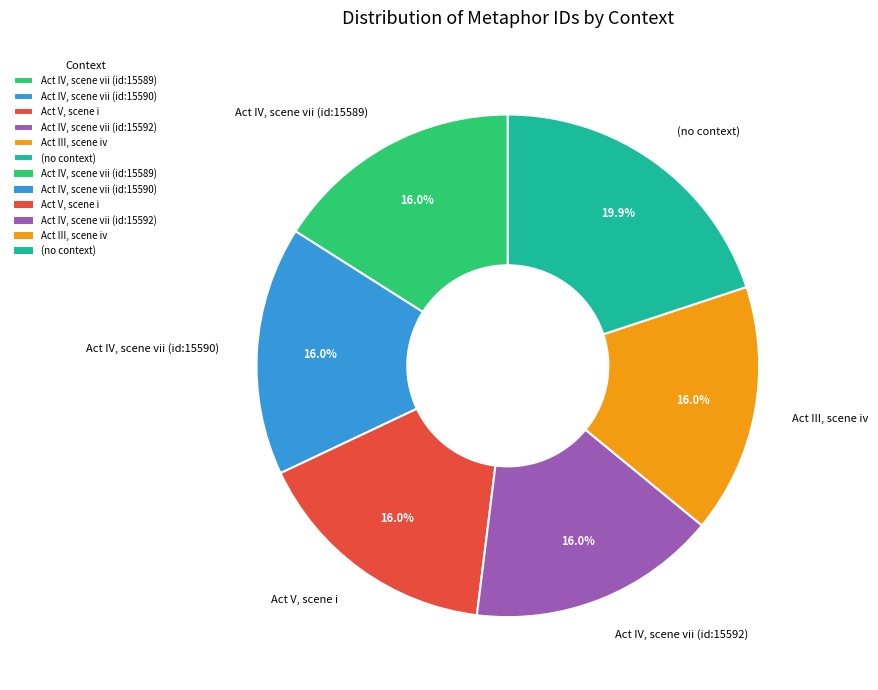

Does Act IV, scene vii (id:15592) account for over 50% of the chart?

No